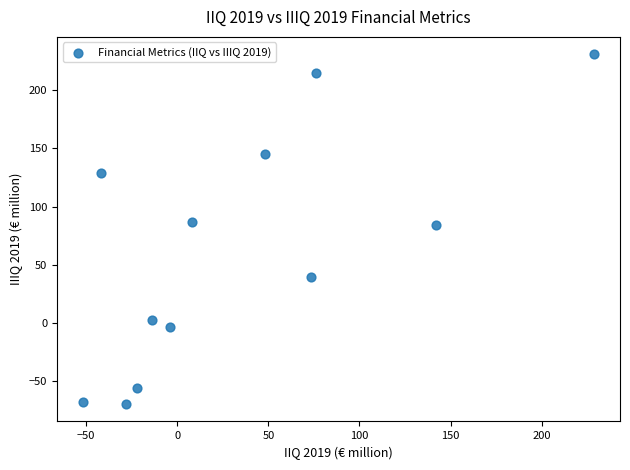

What is the range of Y values (max minus min)?

301.0